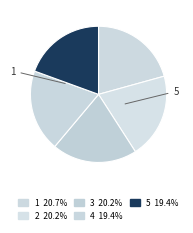

To the nearest percent, what is the average slice percentage?

20%